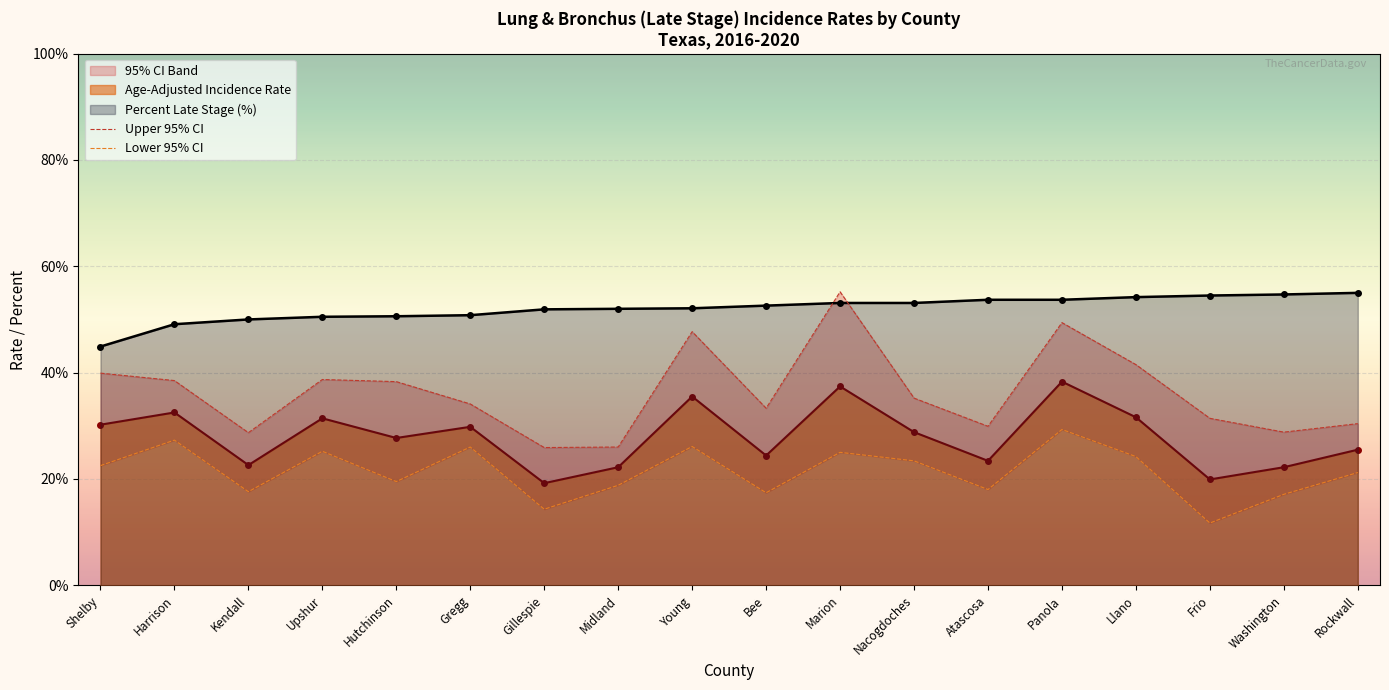

Reading left to right, extract all data points from this chart.

Upper 95% CI: 39.9	38.5	28.7	38.7	38.3	34.1	25.9	26.0	47.7	33.3	55.2	35.2	29.9	49.4	41.5	31.4	28.8	30.4
Lower 95% CI: 22.5	27.3	17.6	25.2	19.5	26.0	14.3	18.8	26.1	17.4	25.0	23.4	18.0	29.3	24.2	11.7	17.1	21.2